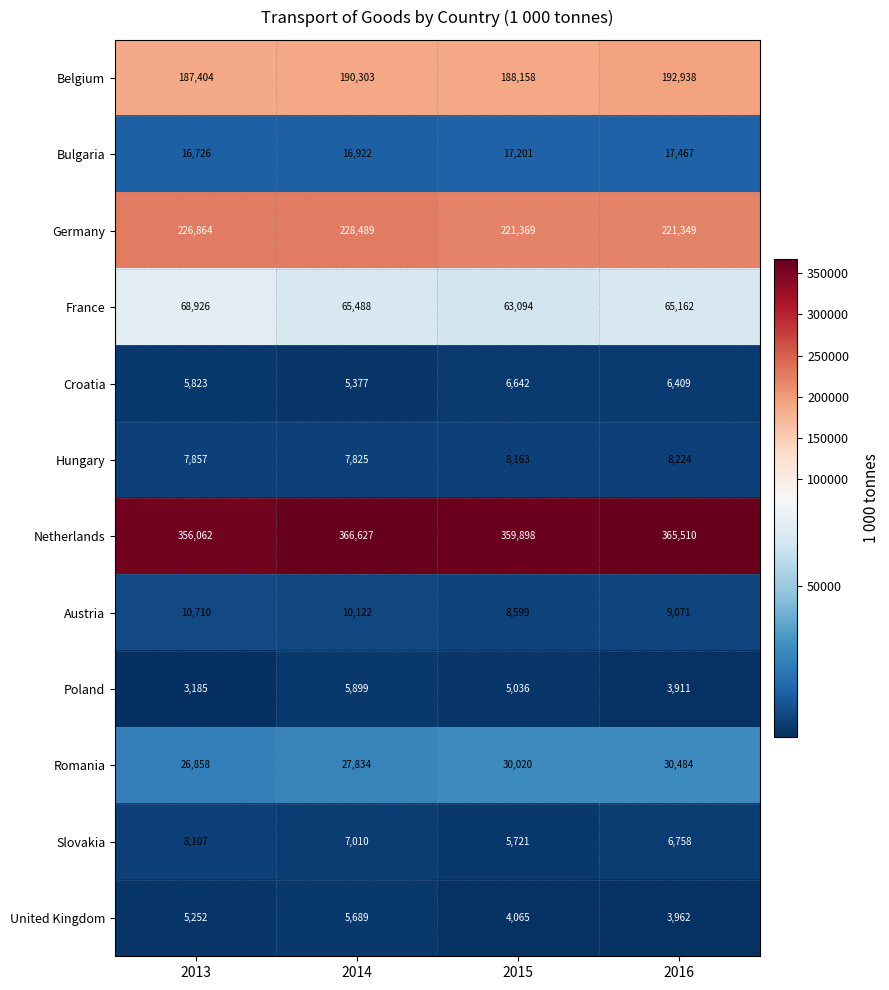

Between 2013 and 2016, which series saw the biggest shift?

Netherlands